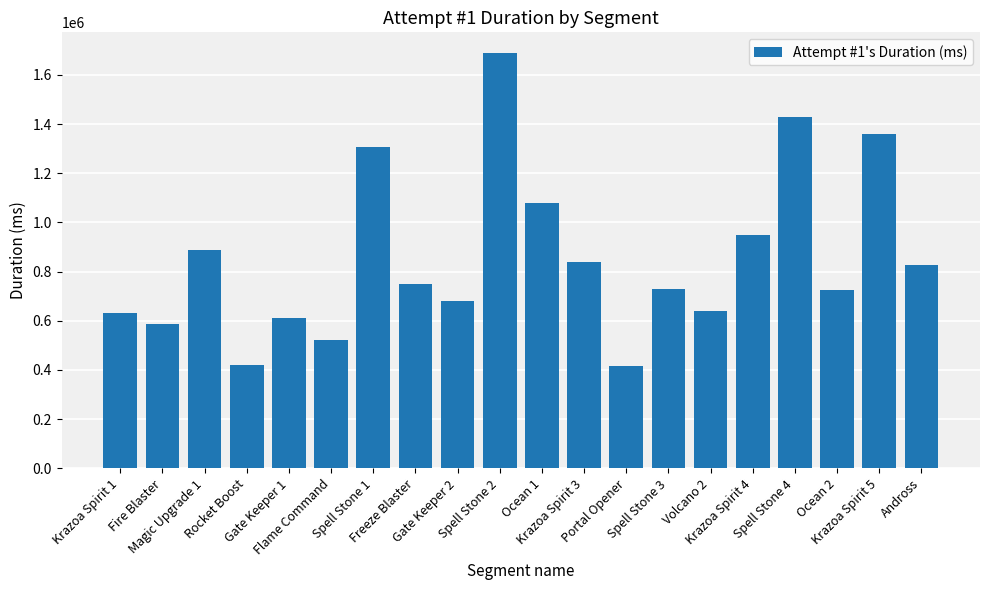

What is the average value?

853800